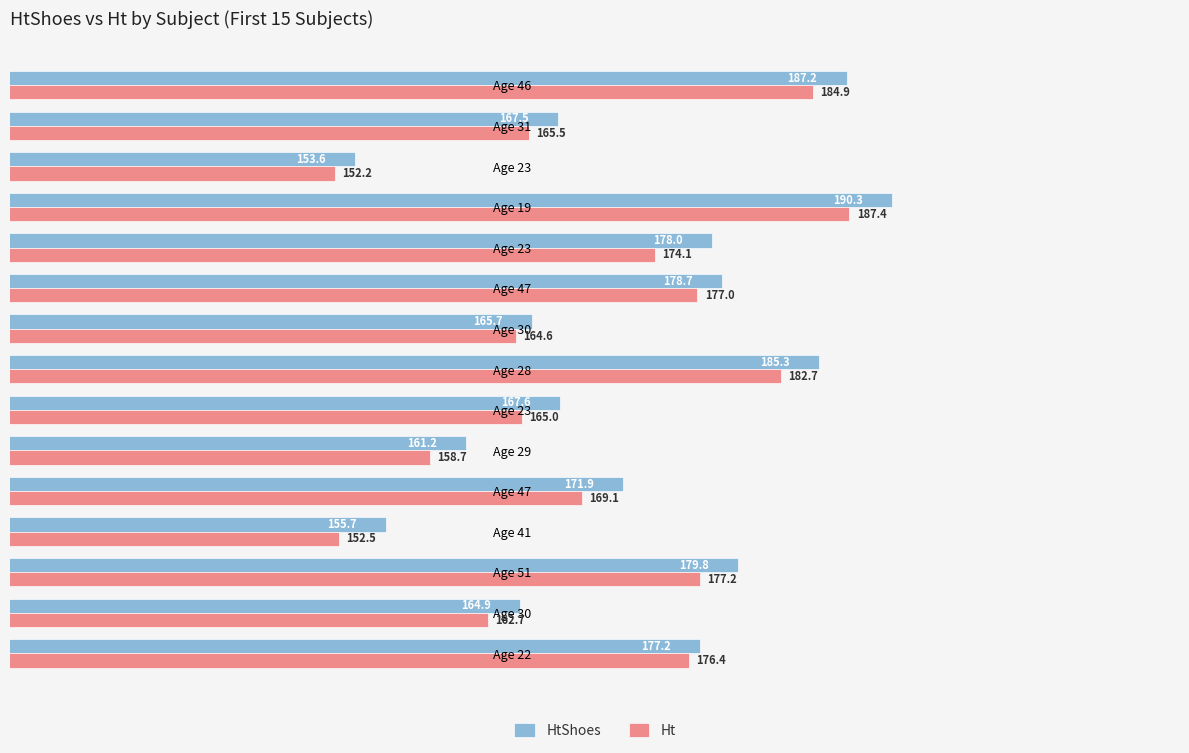

What is the lowest value of the Ht series?

152.2